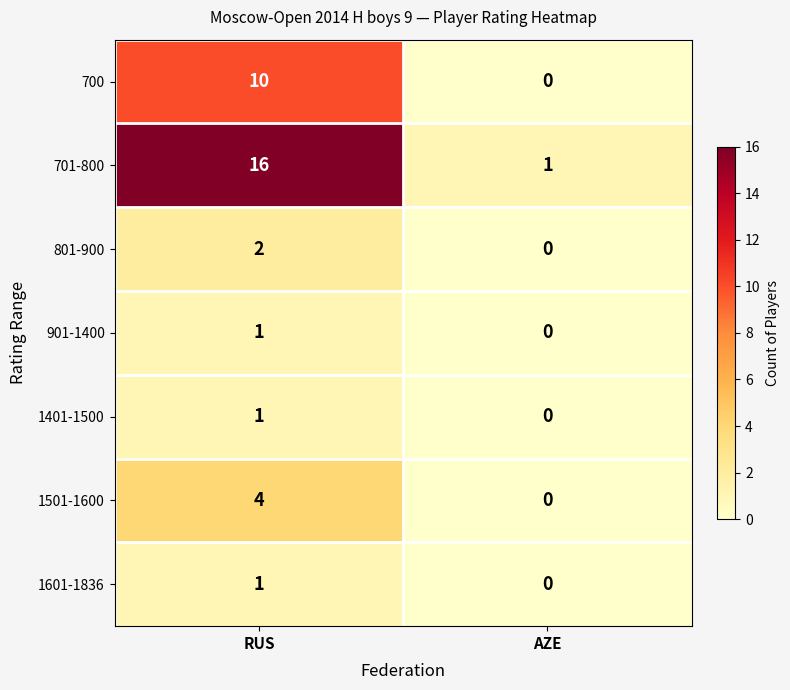

Reading right to left, list all the values displayed in this chart.

700: AZE=0	RUS=10
701-800: AZE=1	RUS=16
801-900: AZE=0	RUS=2
901-1400: AZE=0	RUS=1
1401-1500: AZE=0	RUS=1
1501-1600: AZE=0	RUS=4
1601-1836: AZE=0	RUS=1